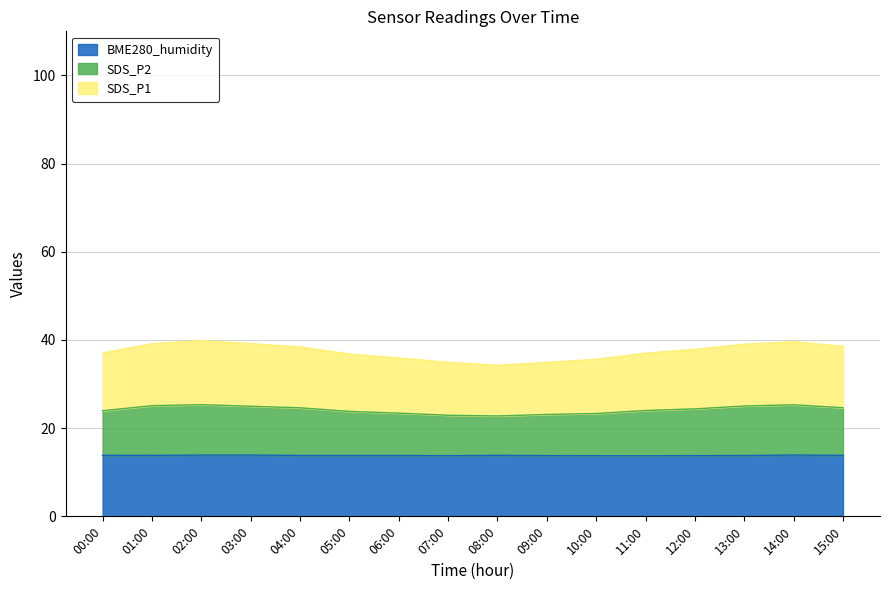

Is it true that SDS_P2 equals 8.3 at 04:00?

False